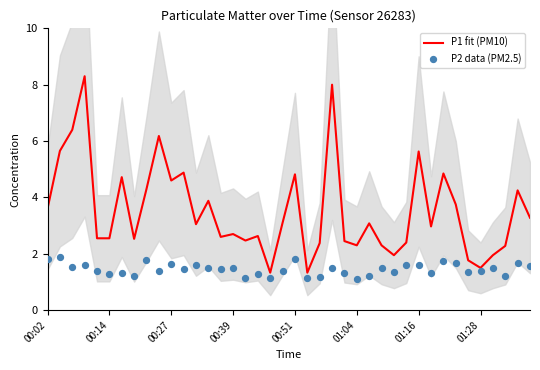

Which series contains the highest Y value?

P1 fit (PM10)